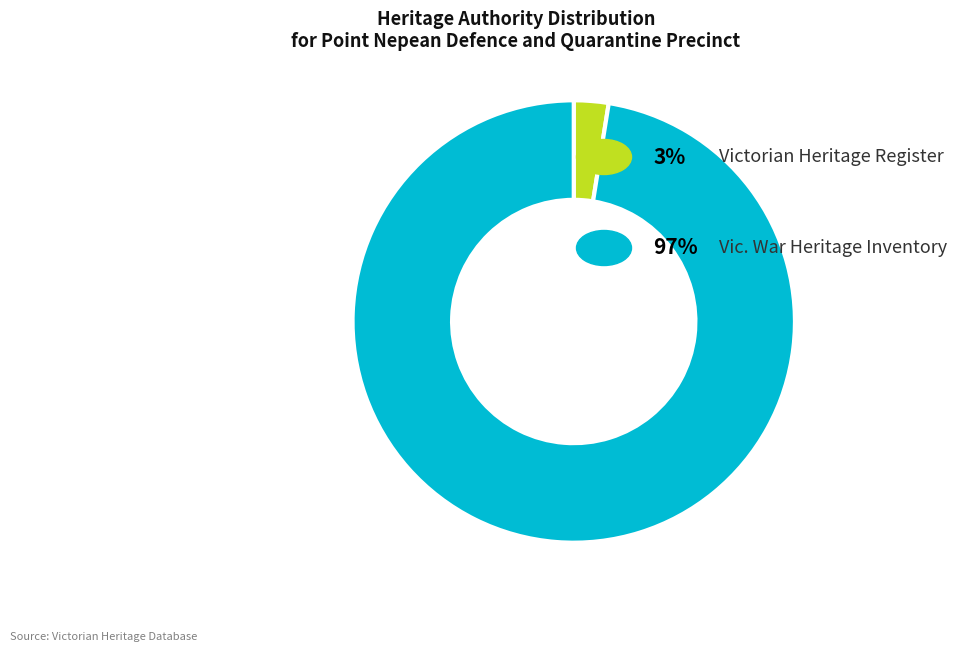

How many slices are in this pie chart?

2